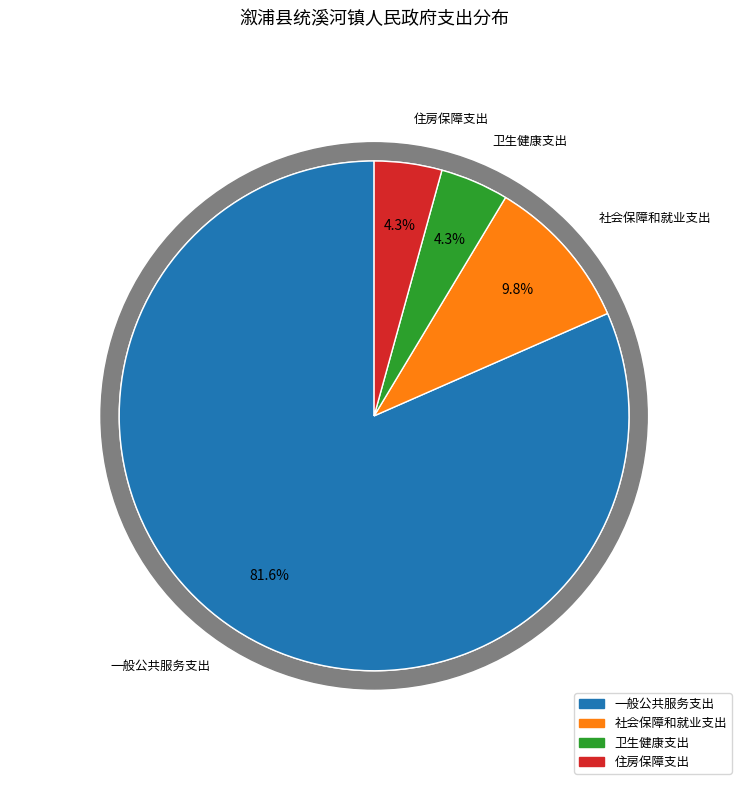

Count the number of slices in the pie.

4